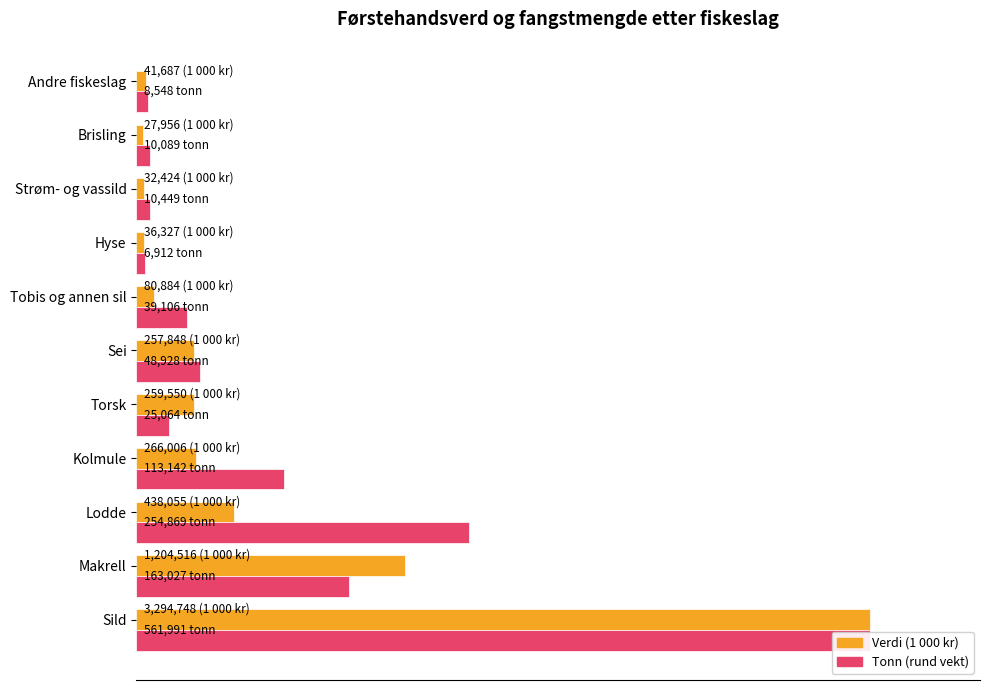

List the series in order of their peak value, lowest first.

Verdi (1 000 kr), Tonn (rund vekt)